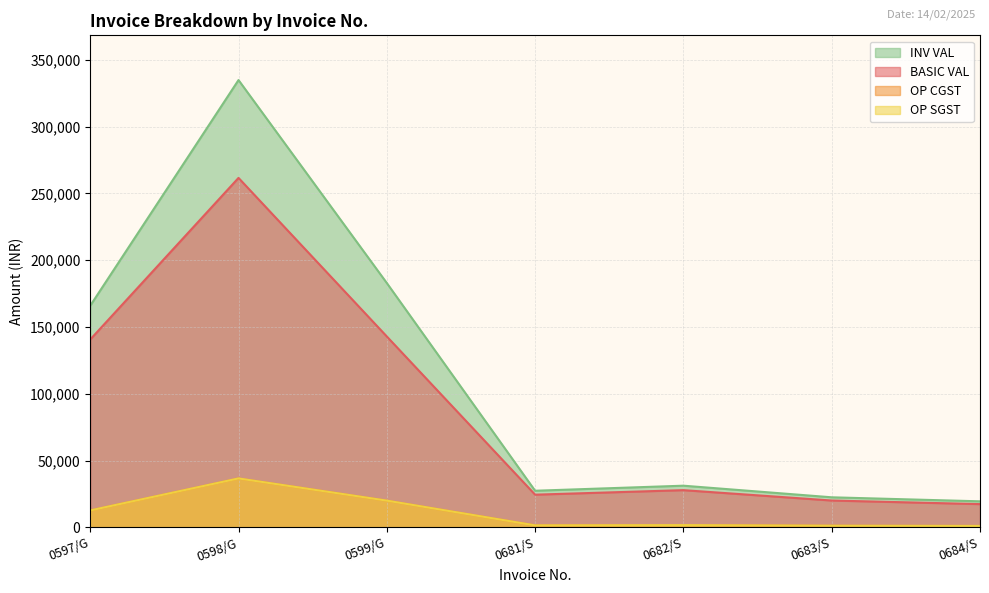

How many lines are shown in the chart?

4